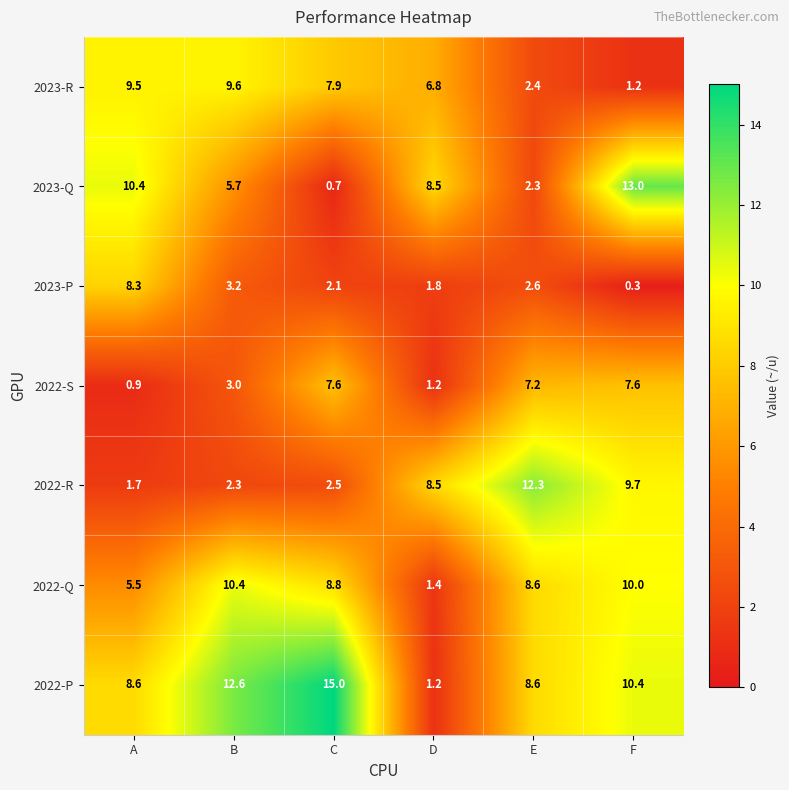

Rank the series at F from highest to lowest value.

2023-Q, 2022-P, 2022-Q, 2022-R, 2022-S, 2023-R, 2023-P